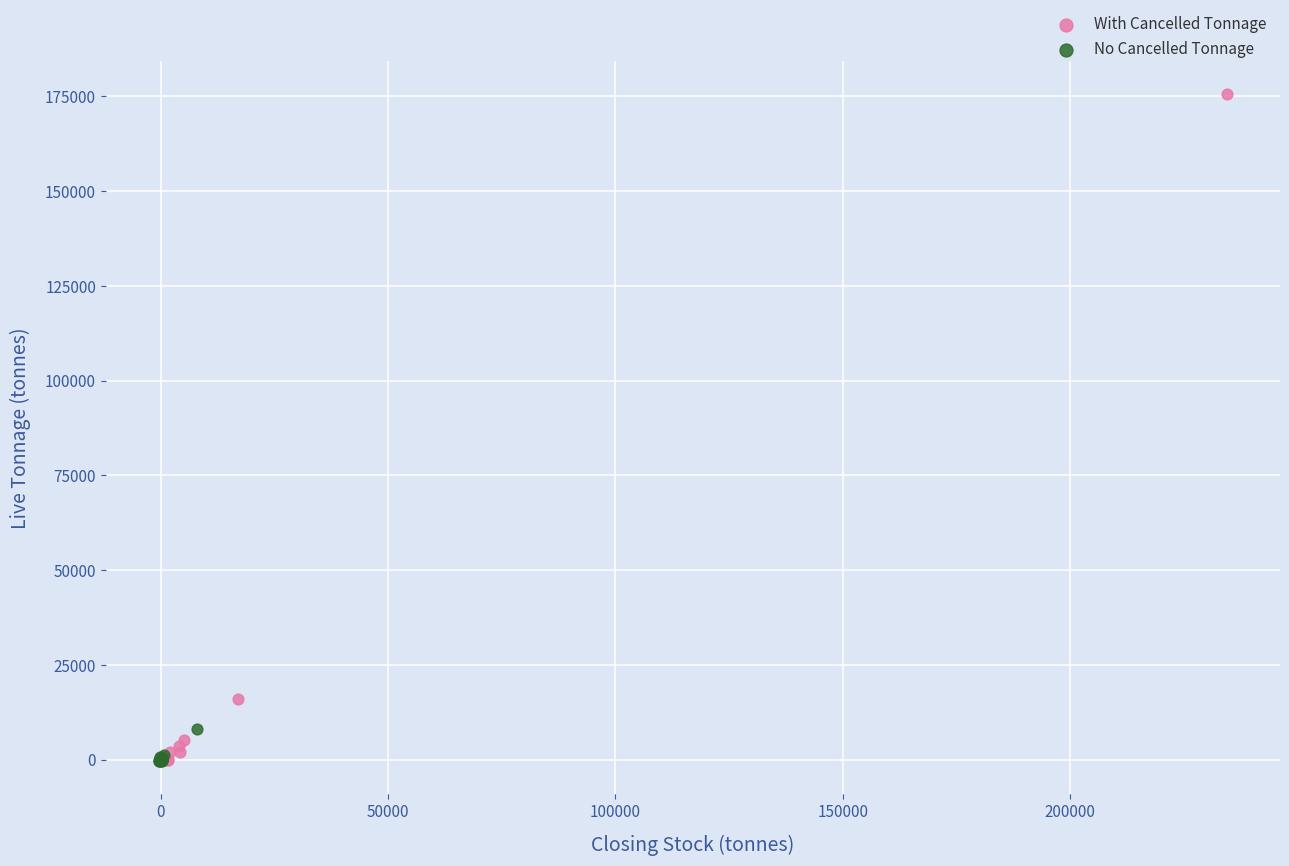

Which series has the widest spread of Y values?

With Cancelled Tonnage